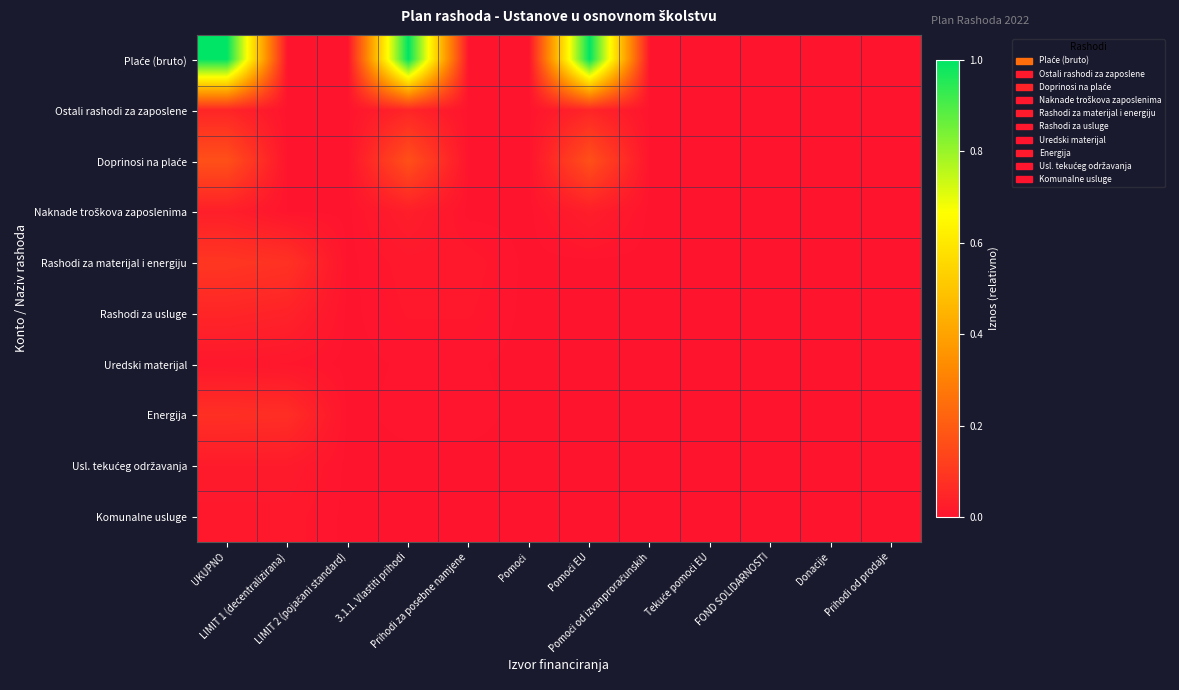

Which series has the largest total across all categories?

Plaće (bruto)